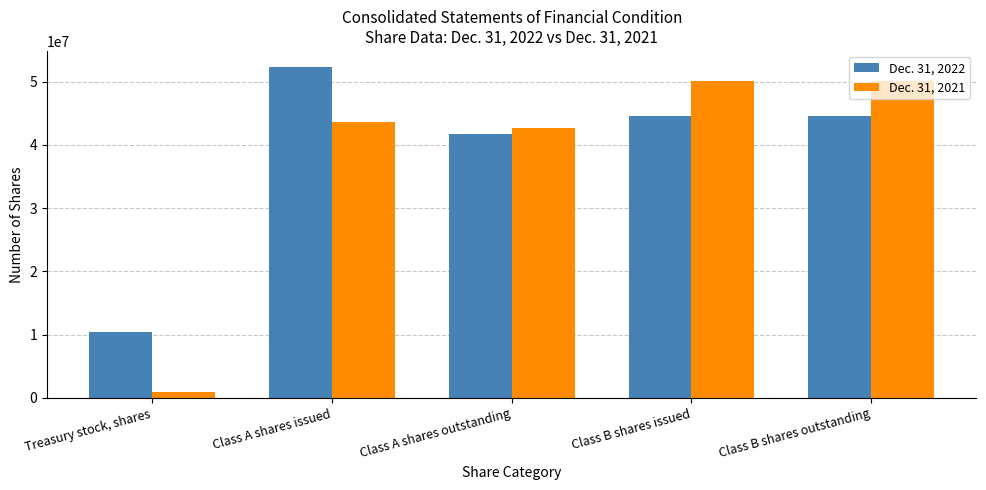

What is the label of the 3rd bar from the right?

Class A shares outstanding